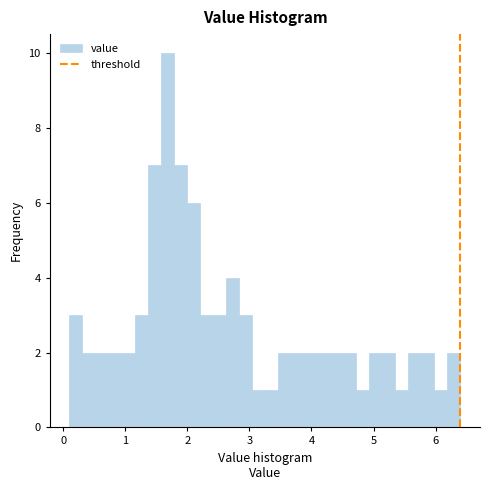

Read against the x-axis, roughly where is the centre of the tallest bar?

1.7